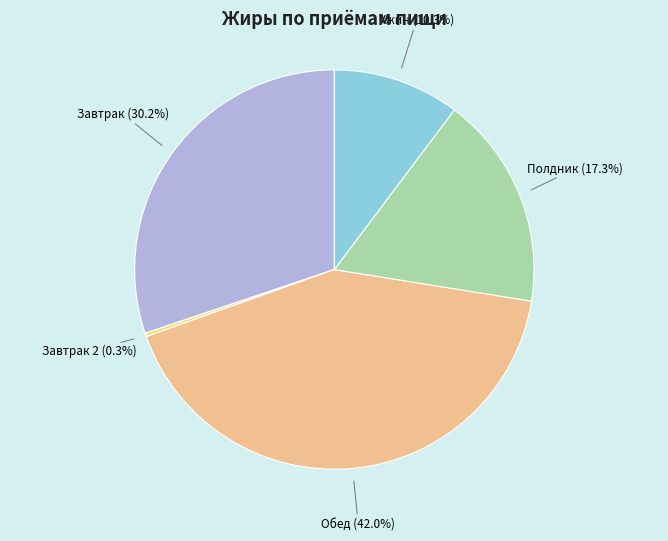

How many slices are in this pie chart?

5